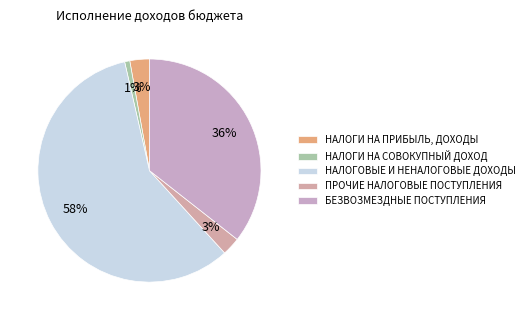

How many slices are in this pie chart?

5